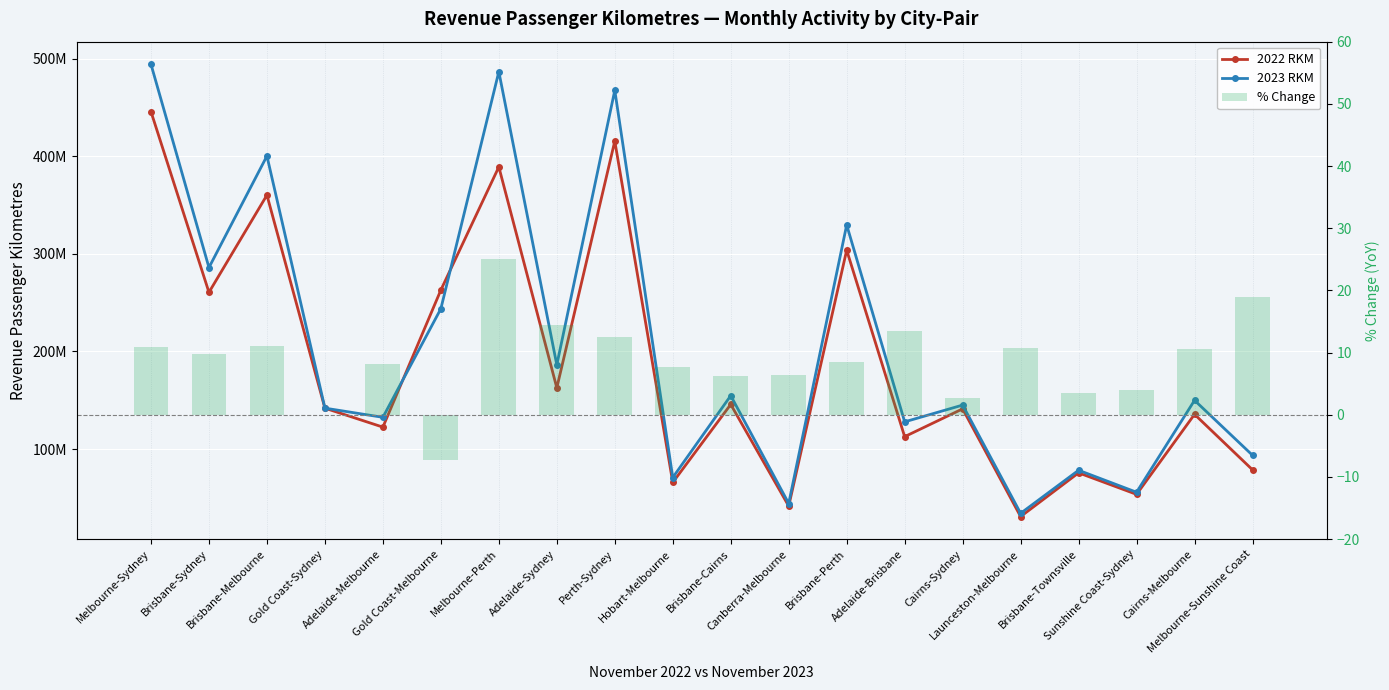

Count the number of categories in the chart.

20